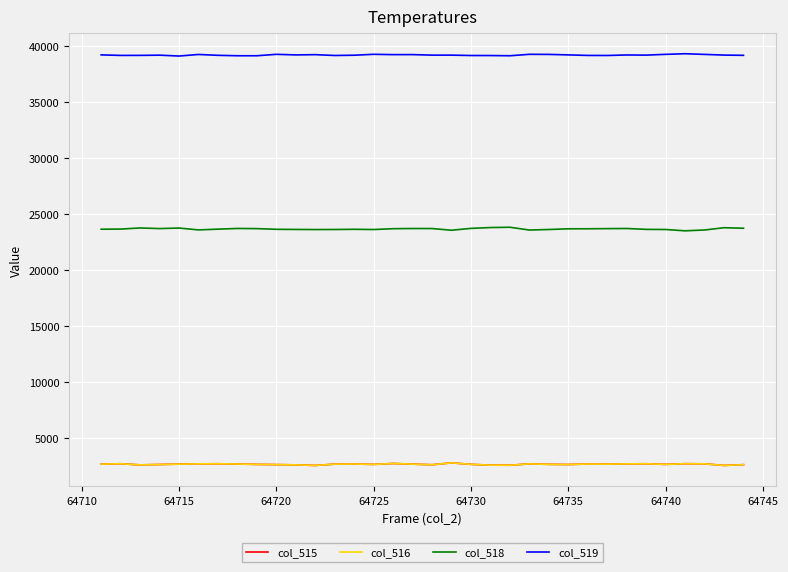

True or false: col_519 and col_516 intersect in this chart.

False